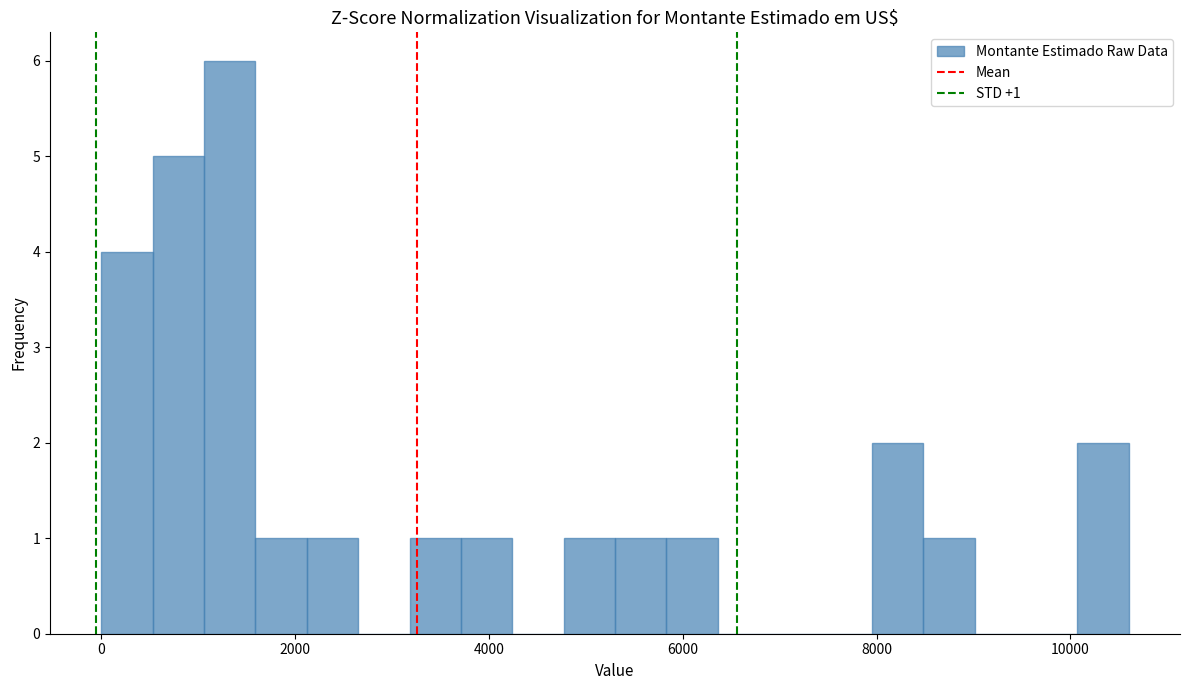

Around what value on the x-axis is the tallest bar? Give the approximate position of its centre, as read against the axis.

1400